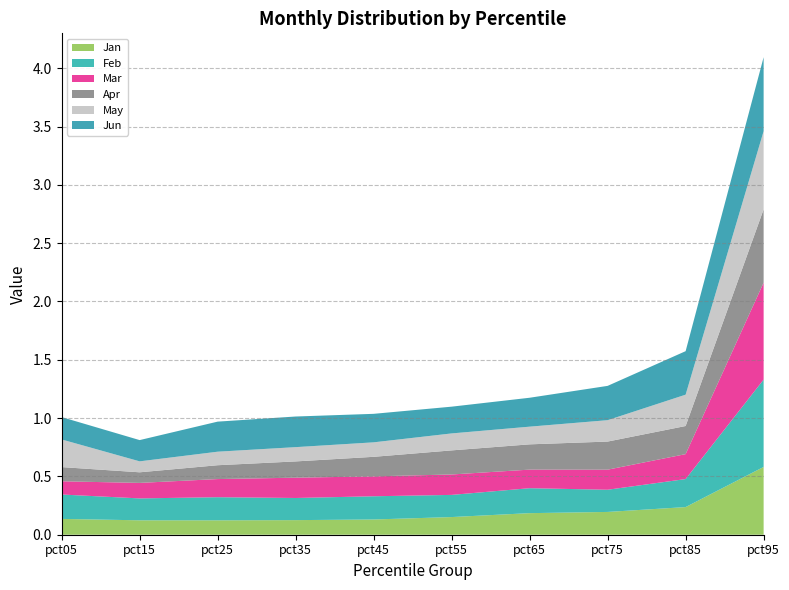

Reading right to left, extract all data points from this chart.

Jan: 0.6	0.2	0.2	0.2	0.2	0.1	0.1	0.1	0.1	0.1
Feb: 0.7	0.2	0.2	0.2	0.2	0.2	0.2	0.2	0.2	0.2
Mar: 0.8	0.2	0.2	0.2	0.2	0.2	0.2	0.2	0.1	0.1
Apr: 0.6	0.2	0.2	0.2	0.2	0.2	0.1	0.1	0.1	0.1
May: 0.7	0.3	0.2	0.2	0.1	0.1	0.1	0.1	0.1	0.2
Jun: 0.6	0.4	0.3	0.2	0.2	0.2	0.3	0.3	0.2	0.2